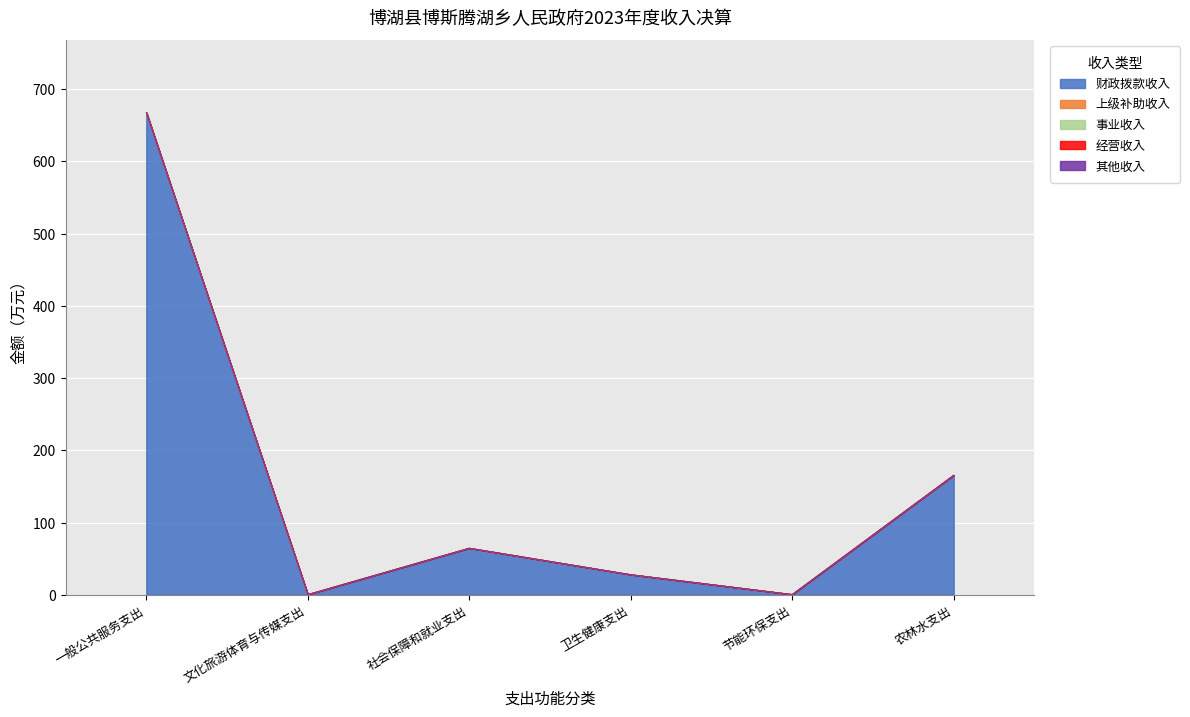

Reading left to right, what are all the values shown in this chart?

财政拨款收入: 667.8	0.3	64.5	27.9	0.4	165.6
上级补助收入: 0.0	0.0	0.0	0.0	0.0	0.0
事业收入: 0.0	0.0	0.0	0.0	0.0	0.0
经营收入: 0.0	0.0	0.0	0.0	0.0	0.0
其他收入: 0.0	0.0	0.0	0.0	0.0	0.0